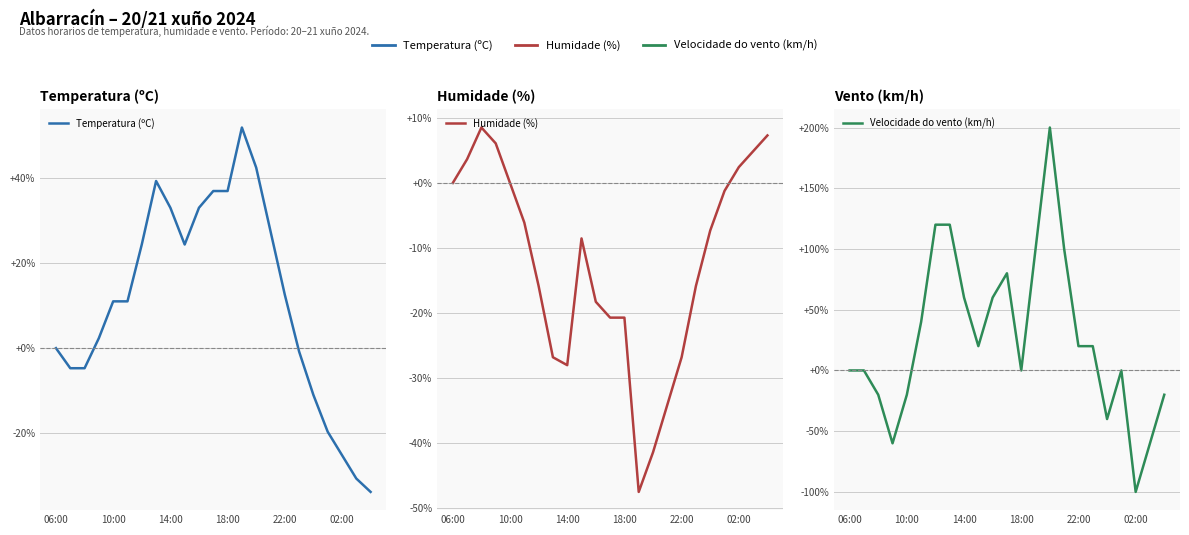

Does the chart have visible grid lines?

Yes